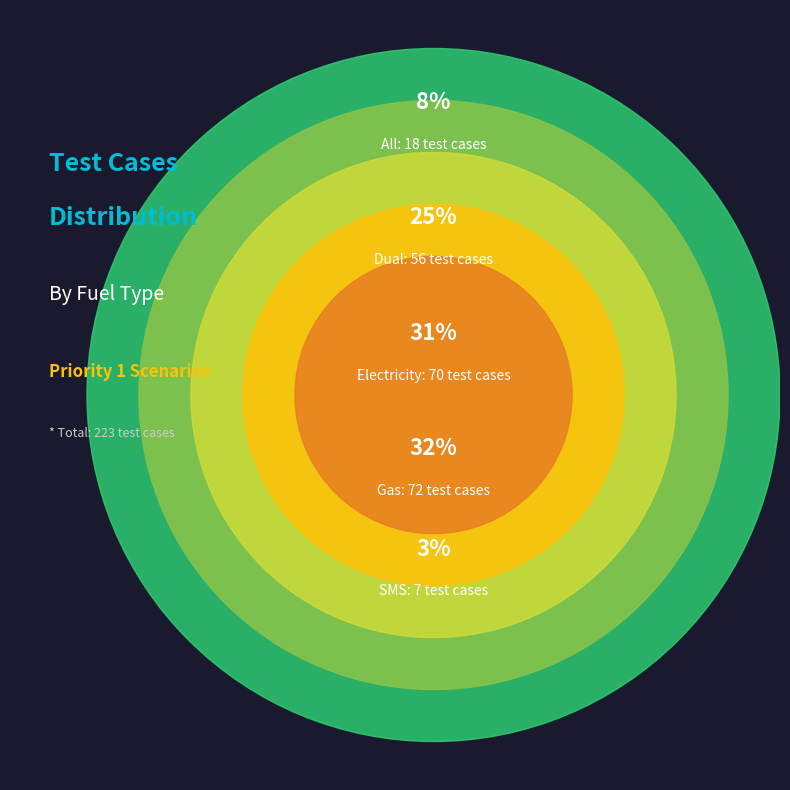

To the nearest percent, what percentage of the pie is All?

8%